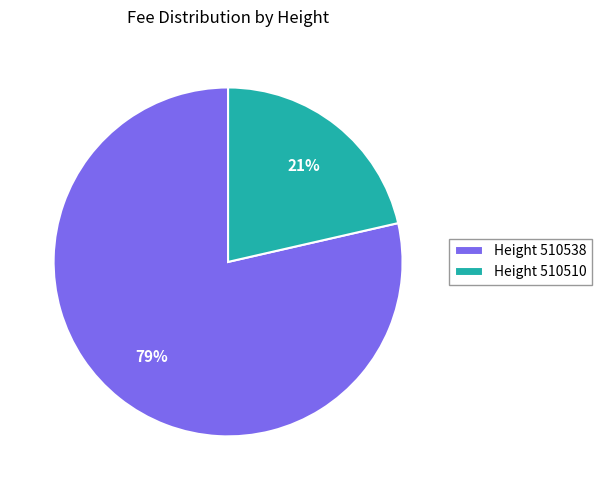

Count the number of slices in the pie.

2